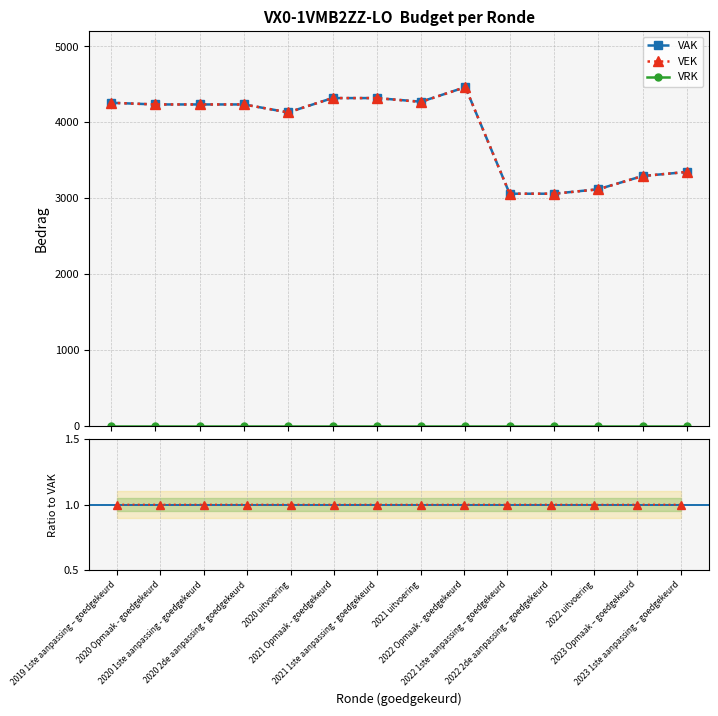

Between 2020 Opmaak - goedgekeurd and 2022 uitvoering, which series saw the biggest shift?

VEK